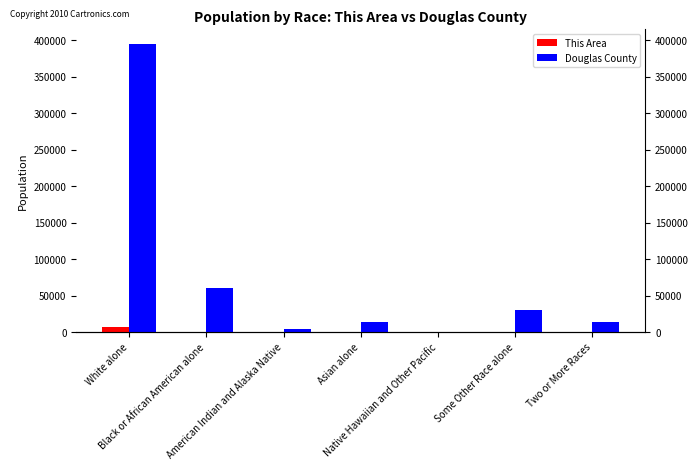

What value does the Douglas County series have at Some Other Race alone, to the nearest 10?

29640